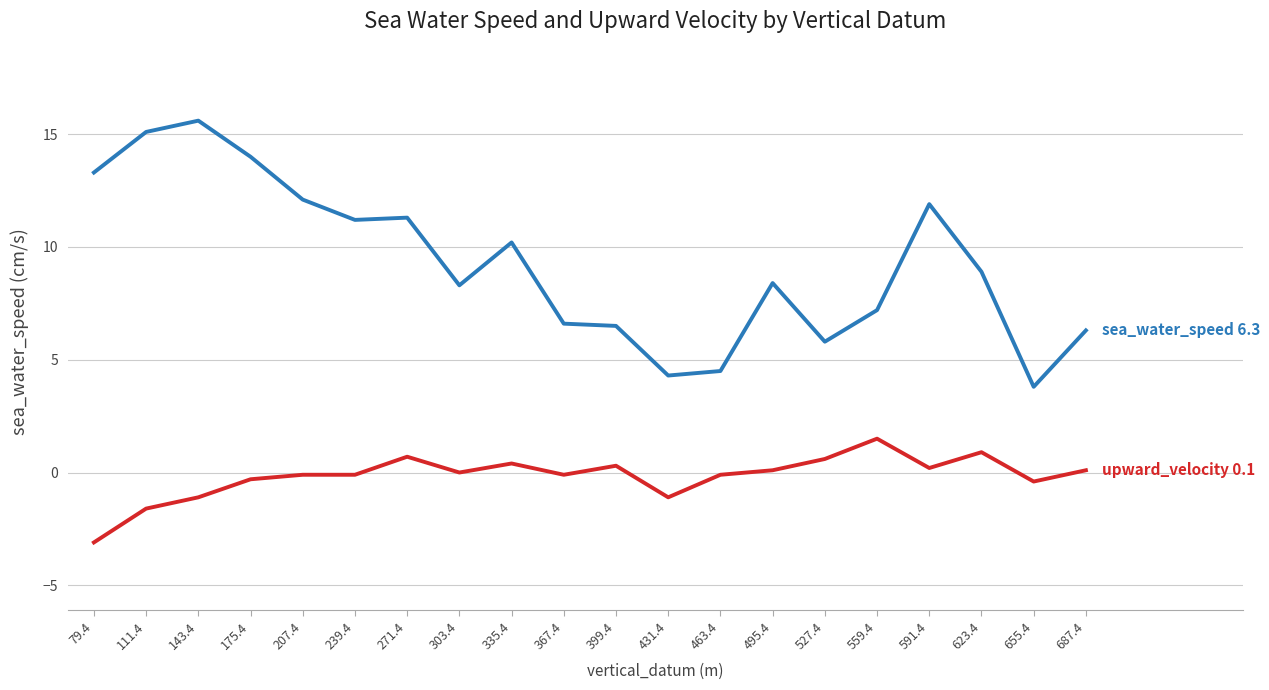

Which category has the highest value across all series?

143.4